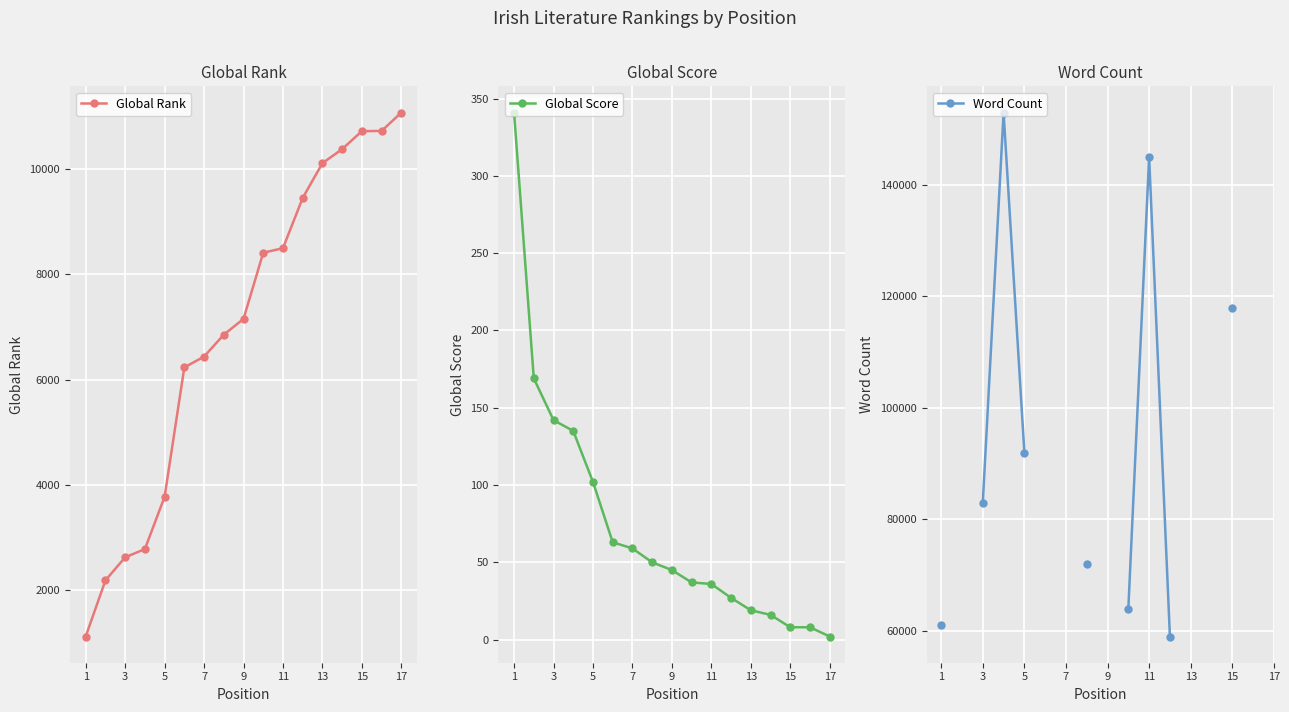

Rank the series by their maximum value, from highest to lowest.

Word Count, Global Rank, Global Score